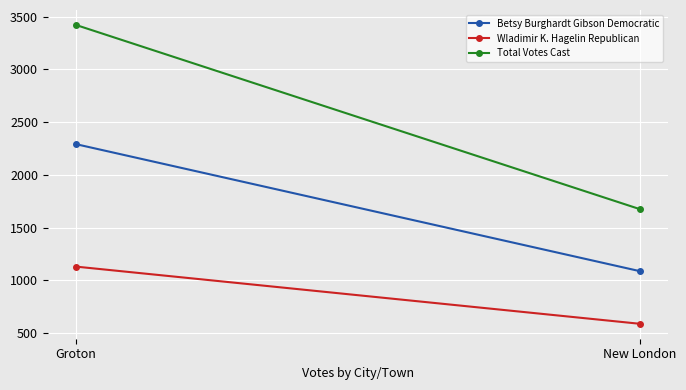

What is the value of the Total Votes Cast point at the 2nd from the left?

1675